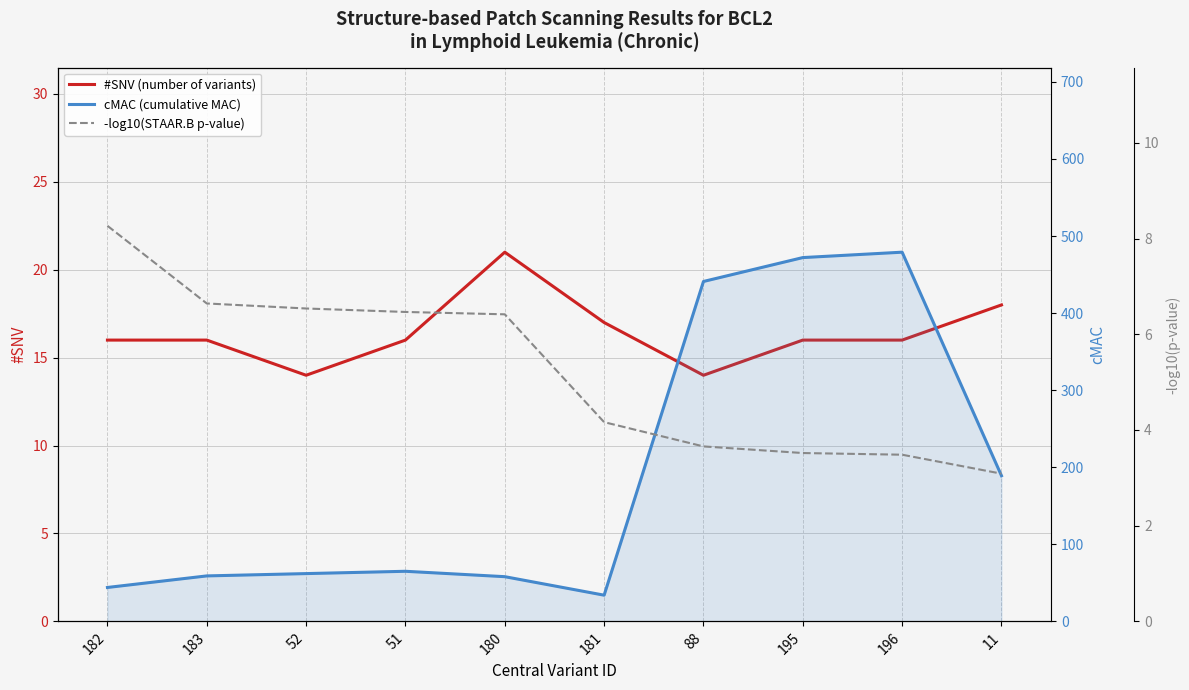

In #SNV (number of variants), how many points are lower than both neighbors (excluding endpoints)?

2